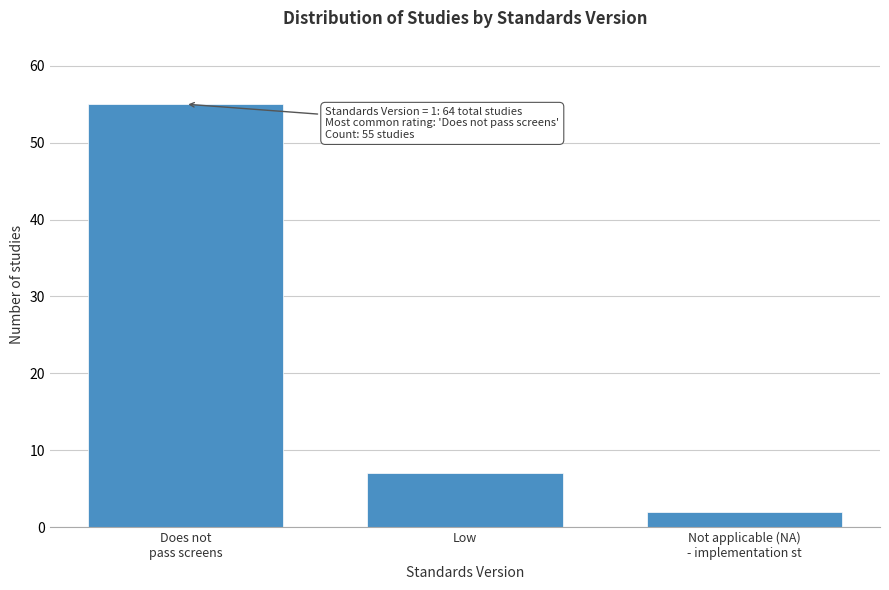

Reading left to right, transcribe all the data shown in this chart.

55	7	2